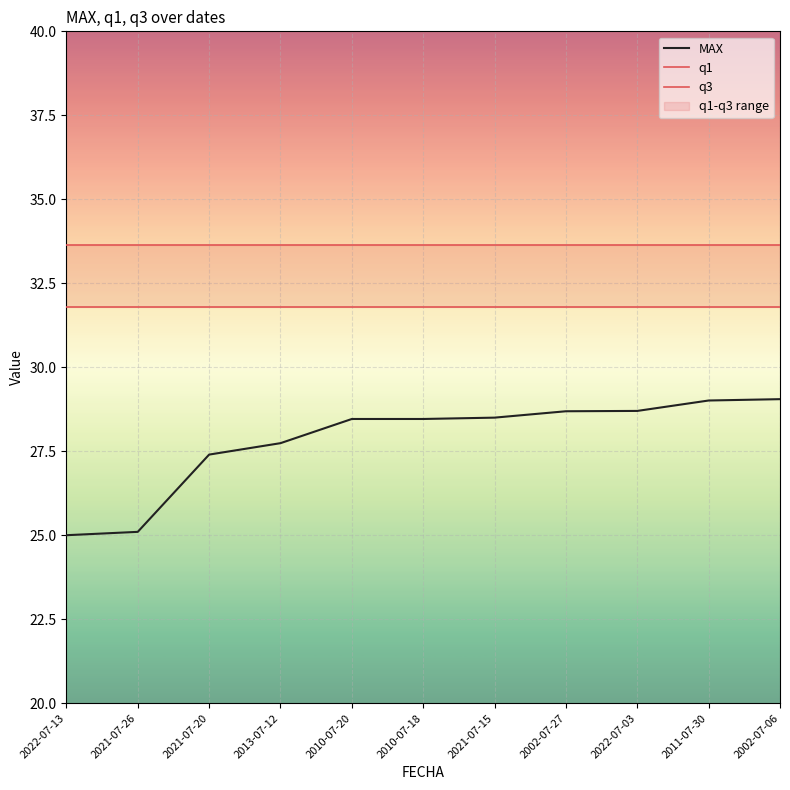

Which series changed the most between 2002-07-27 and 2011-07-30?

MAX